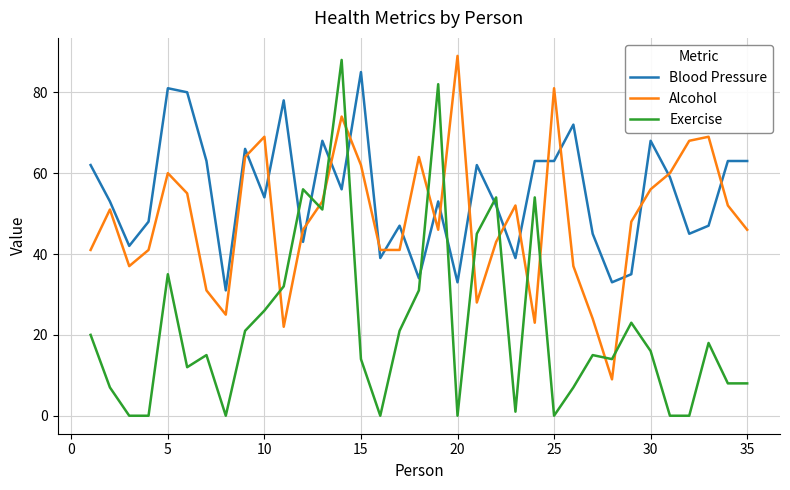

What is the highest value of the Blood Pressure series?

85